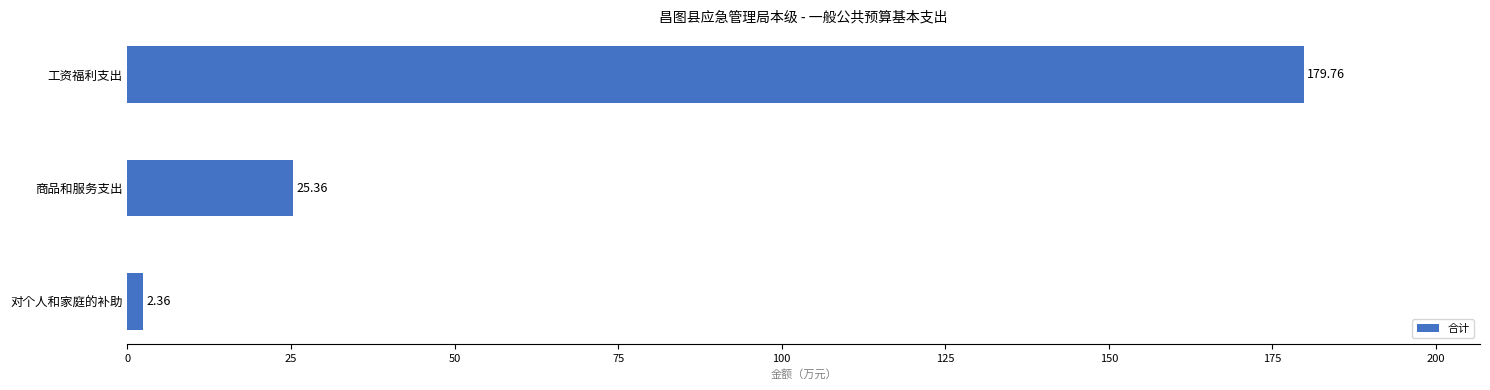

List the labels in order of value, smallest first.

对个人和家庭的补助, 商品和服务支出, 工资福利支出